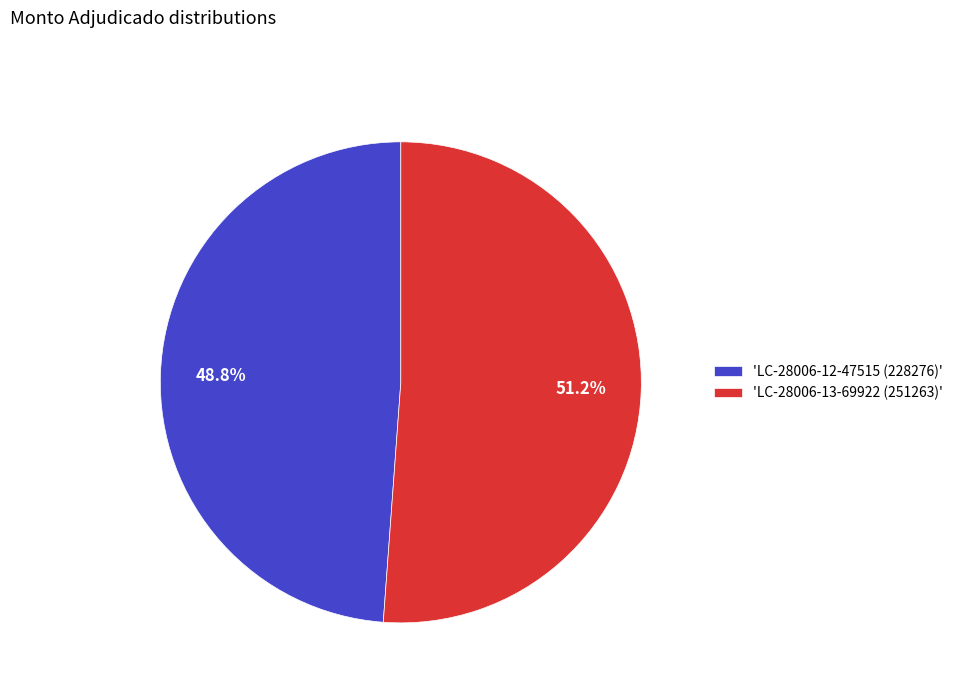

Which category has the biggest portion of the pie?

'LC-28006-13-69922 (251263)'